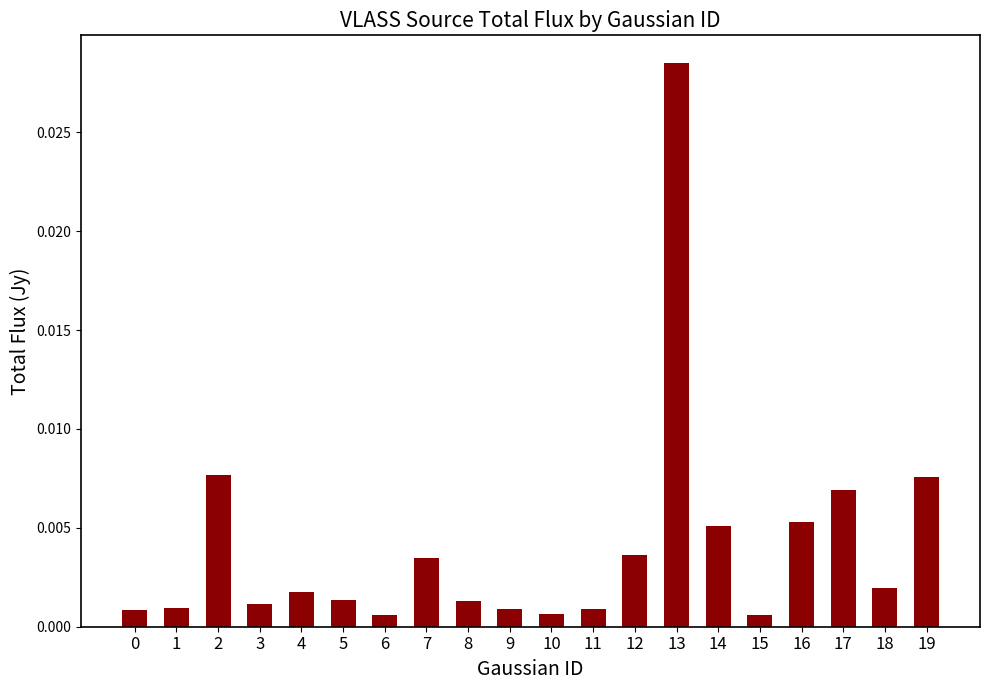

Which has a higher value, 0 or 3?

3